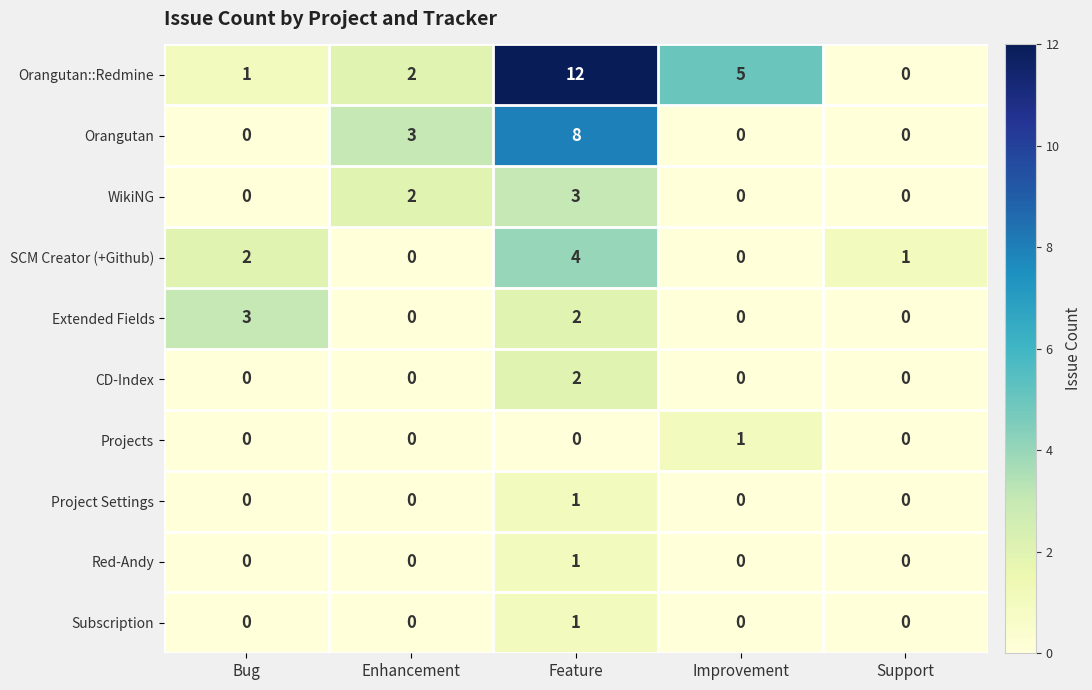

What is the maximum value shown in the chart?

12